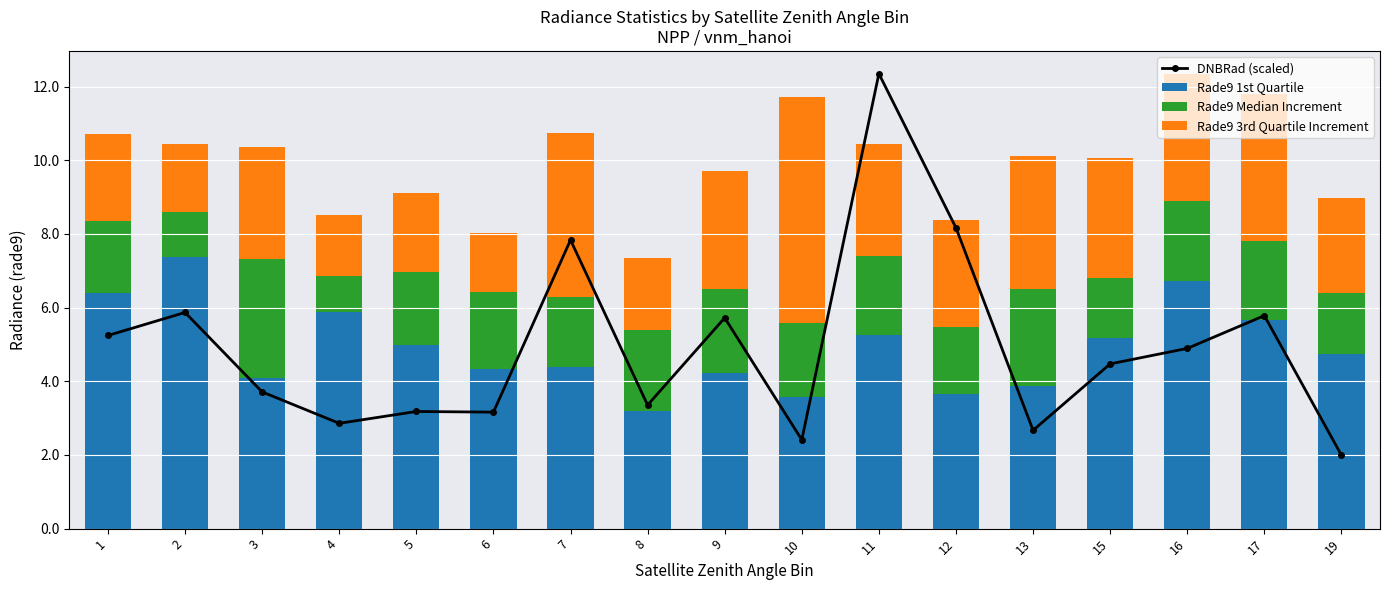

Which category has the lowest value in the Rade9 Median Increment series?

4